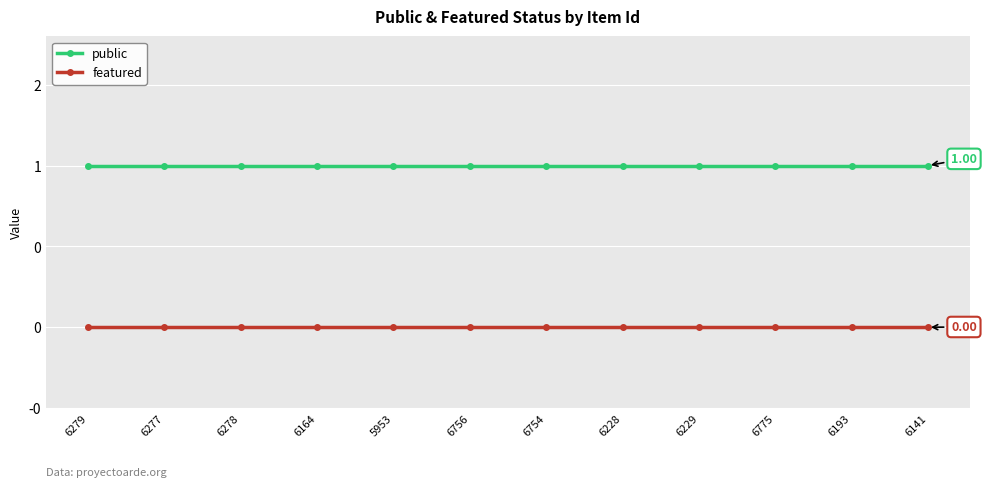

The public series shows 1 at 6164. True or false?

True